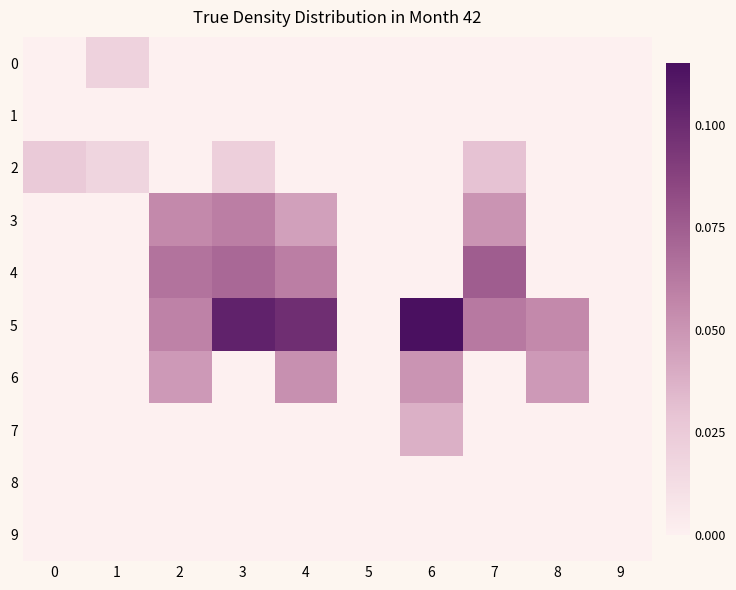

Reading left to right, list all the values displayed in this chart.

0: 0=0.0	1=0.0	2=0.0	3=0.0	4=0.0	5=0.0	6=0.0	7=0.0	8=0.0	9=0.0
1: 0=0.0	1=0.0	2=0.0	3=0.0	4=0.0	5=0.0	6=0.0	7=0.0	8=0.0	9=0.0
2: 0=0.0	1=0.0	2=0.0	3=0.0	4=0.0	5=0.0	6=0.0	7=0.0	8=0.0	9=0.0
3: 0=0.0	1=0.0	2=0.1	3=0.1	4=0.0	5=0.0	6=0.0	7=0.1	8=0.0	9=0.0
4: 0=0.0	1=0.0	2=0.1	3=0.1	4=0.1	5=0.0	6=0.0	7=0.1	8=0.0	9=0.0
5: 0=0.0	1=0.0	2=0.1	3=0.1	4=0.1	5=0.0	6=0.1	7=0.1	8=0.1	9=0.0
6: 0=0.0	1=0.0	2=0.0	3=0.0	4=0.1	5=0.0	6=0.1	7=0.0	8=0.0	9=0.0
7: 0=0.0	1=0.0	2=0.0	3=0.0	4=0.0	5=0.0	6=0.0	7=0.0	8=0.0	9=0.0
8: 0=0.0	1=0.0	2=0.0	3=0.0	4=0.0	5=0.0	6=0.0	7=0.0	8=0.0	9=0.0
9: 0=0.0	1=0.0	2=0.0	3=0.0	4=0.0	5=0.0	6=0.0	7=0.0	8=0.0	9=0.0